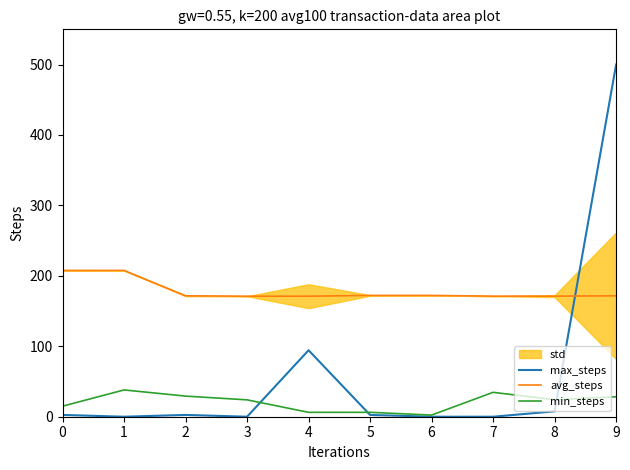

What is the average value of the min_steps series?

20.8